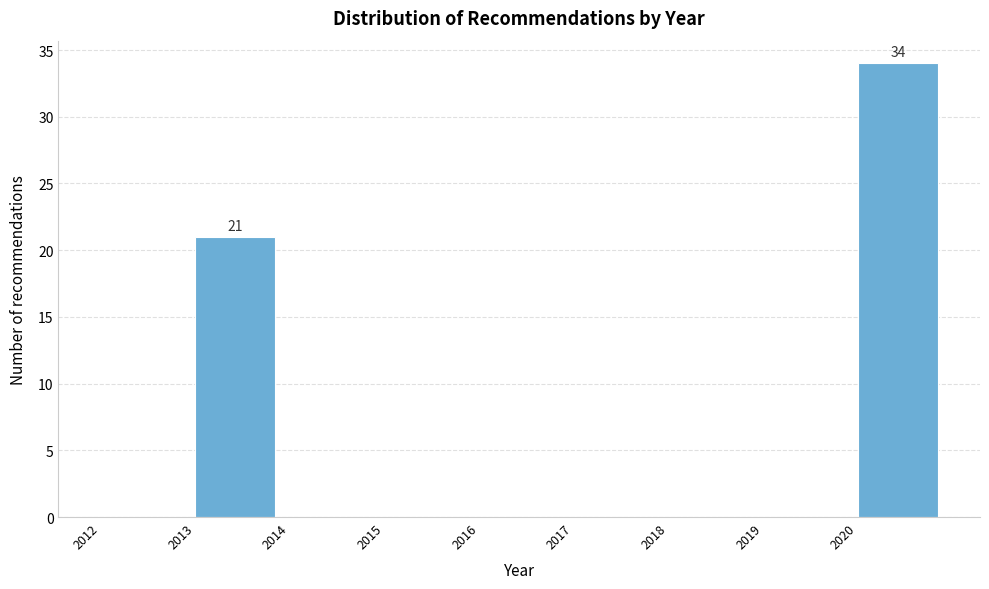

Over which range of the x-axis is the bar tallest?

2020 to 2021